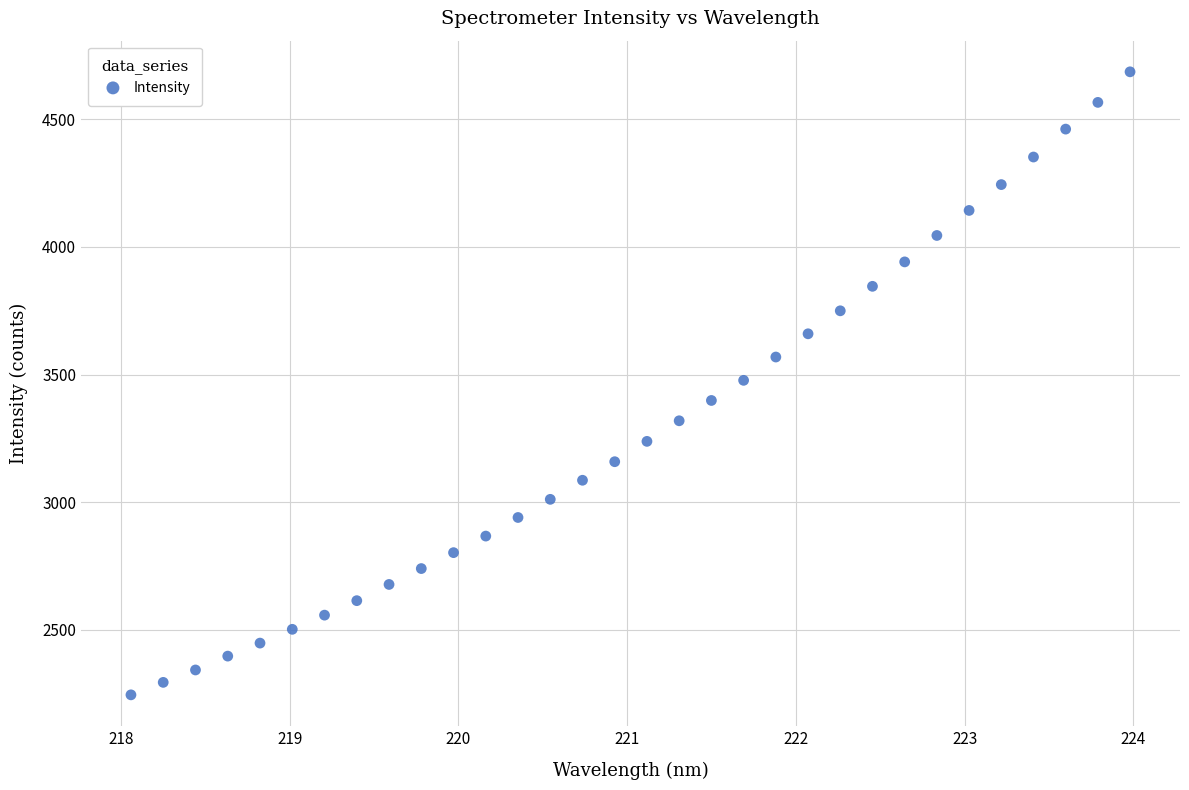

What is the range of X values (max minus min)?

5.9